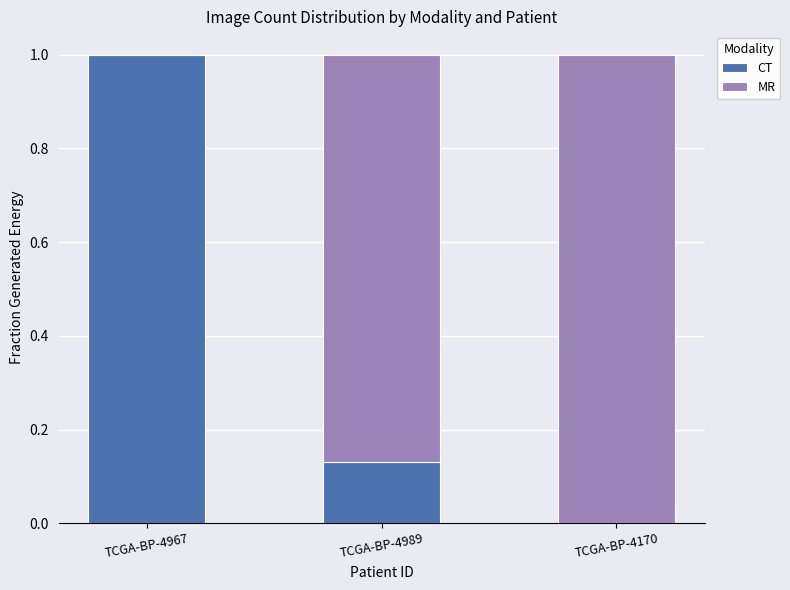

What is the sum of all CT values?

1.1